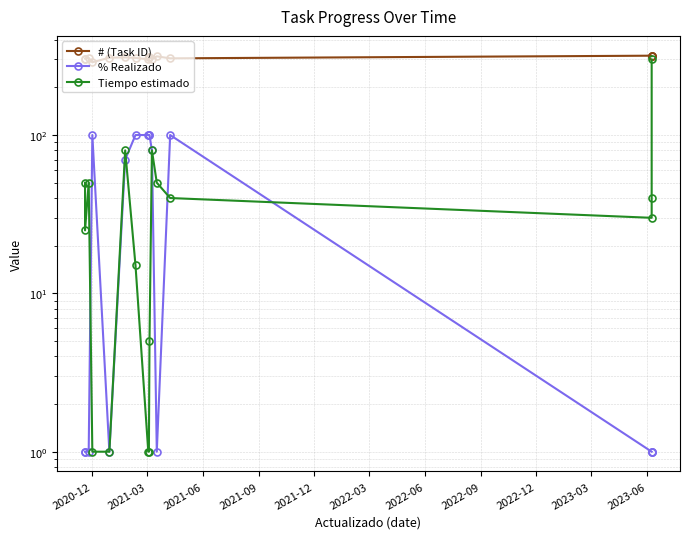

Which series ends up on top after the final intersection of % Realizado and Tiempo estimado?

Tiempo estimado